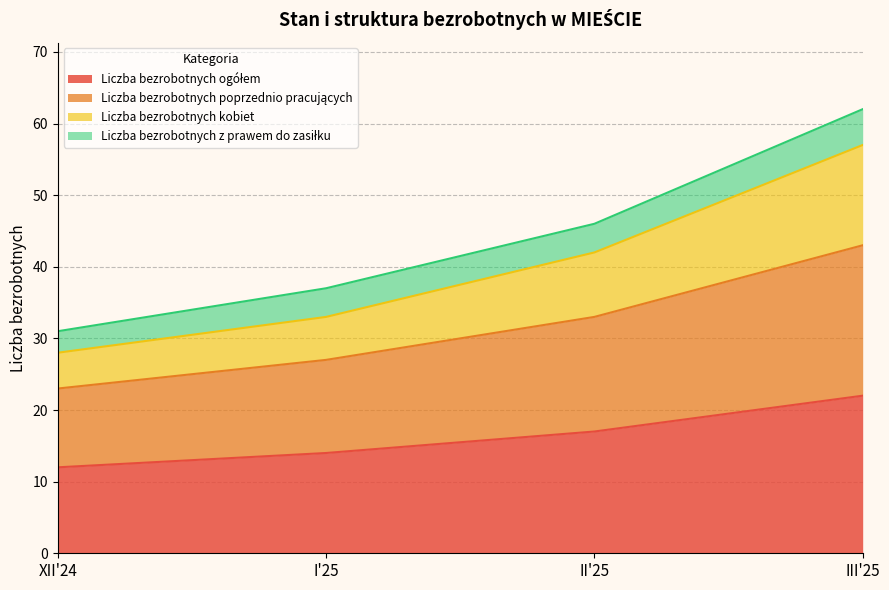

List the labels in order of Liczba bezrobotnych ogółem value, largest first.

III'25, II'25, I'25, XII'24